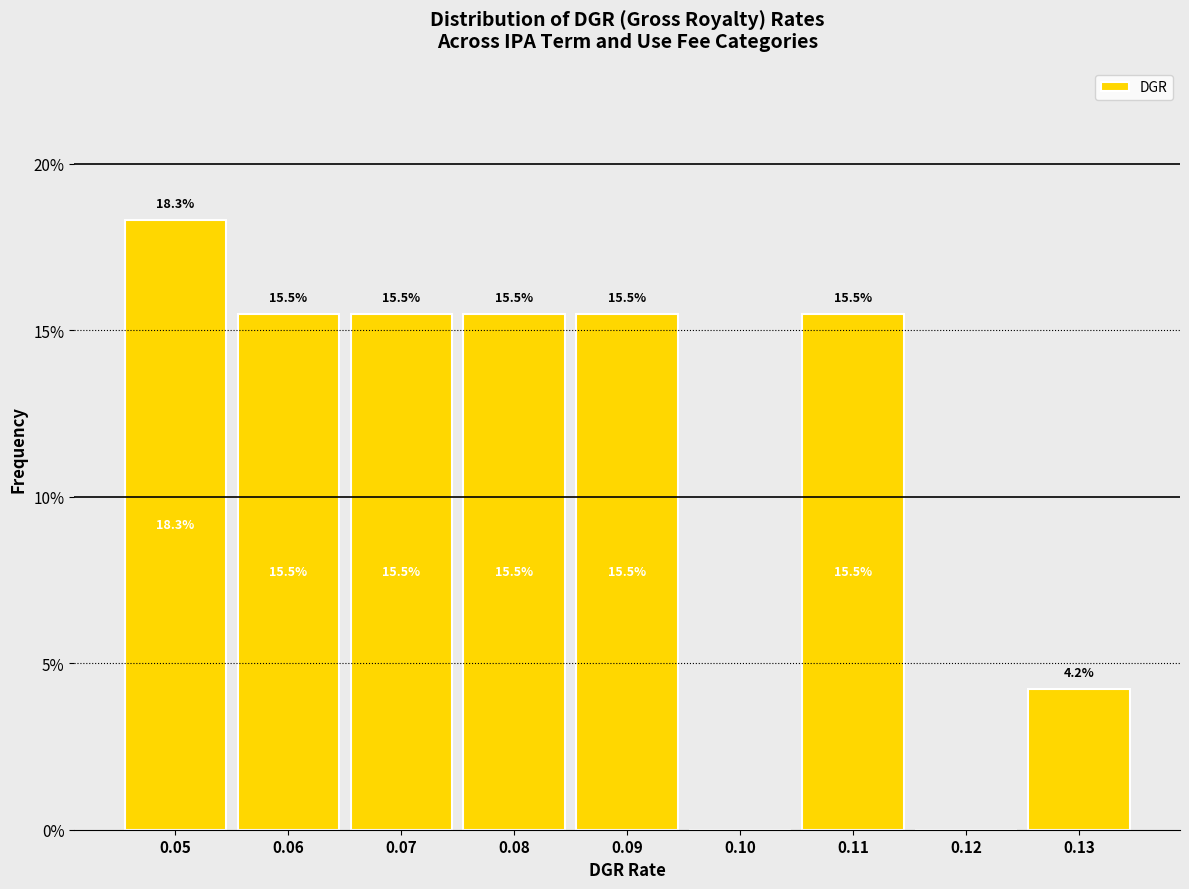

Which range on the x-axis has the tallest bar?

0.045 to 0.055